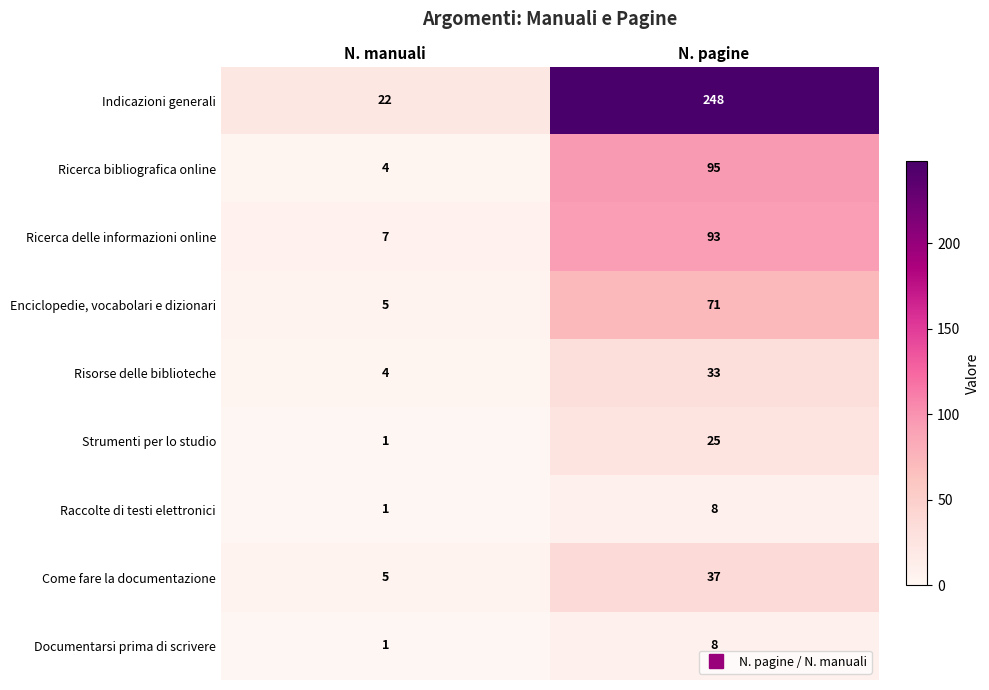

At which label is Raccolte di testi elettronici closest to 4?

N. manuali